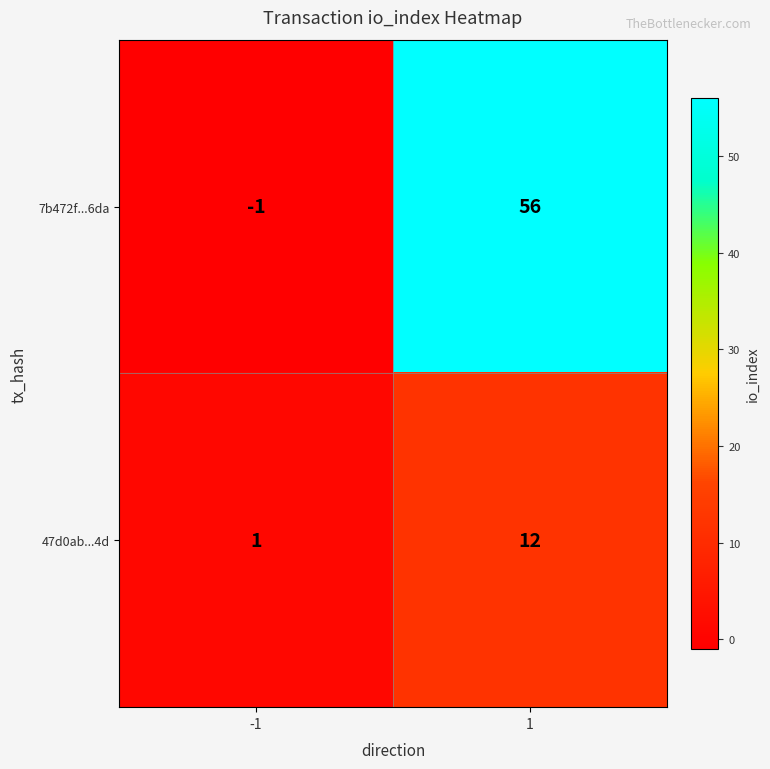

Is the value of 47d0ab...4d at 1 greater than the value of 7b472f...6da at 1?

No